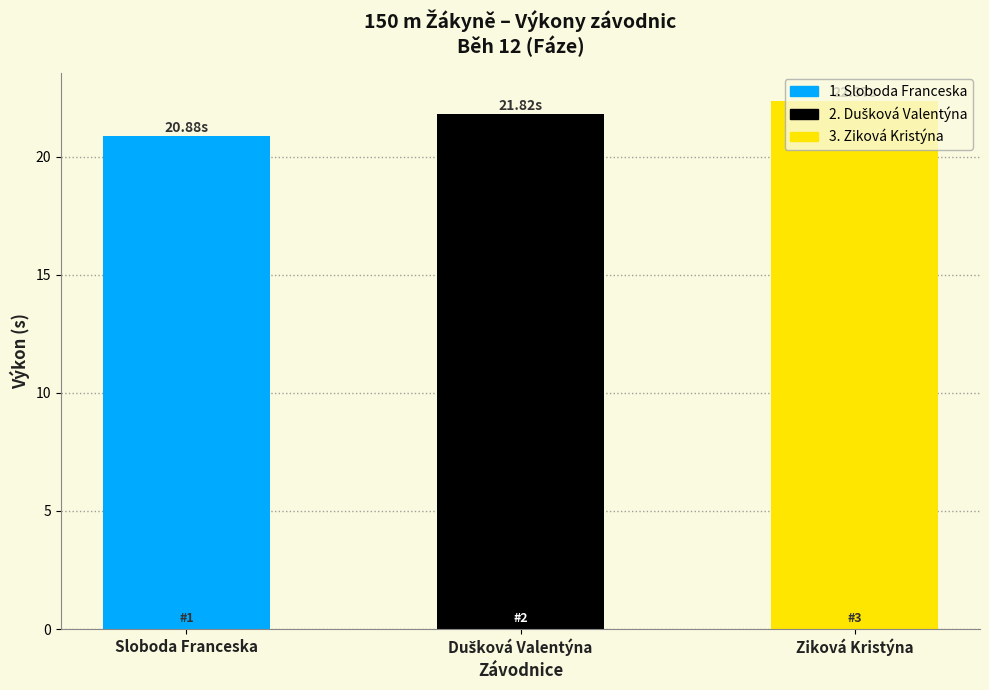

What is the value of the 1st bar from the left?

20.9